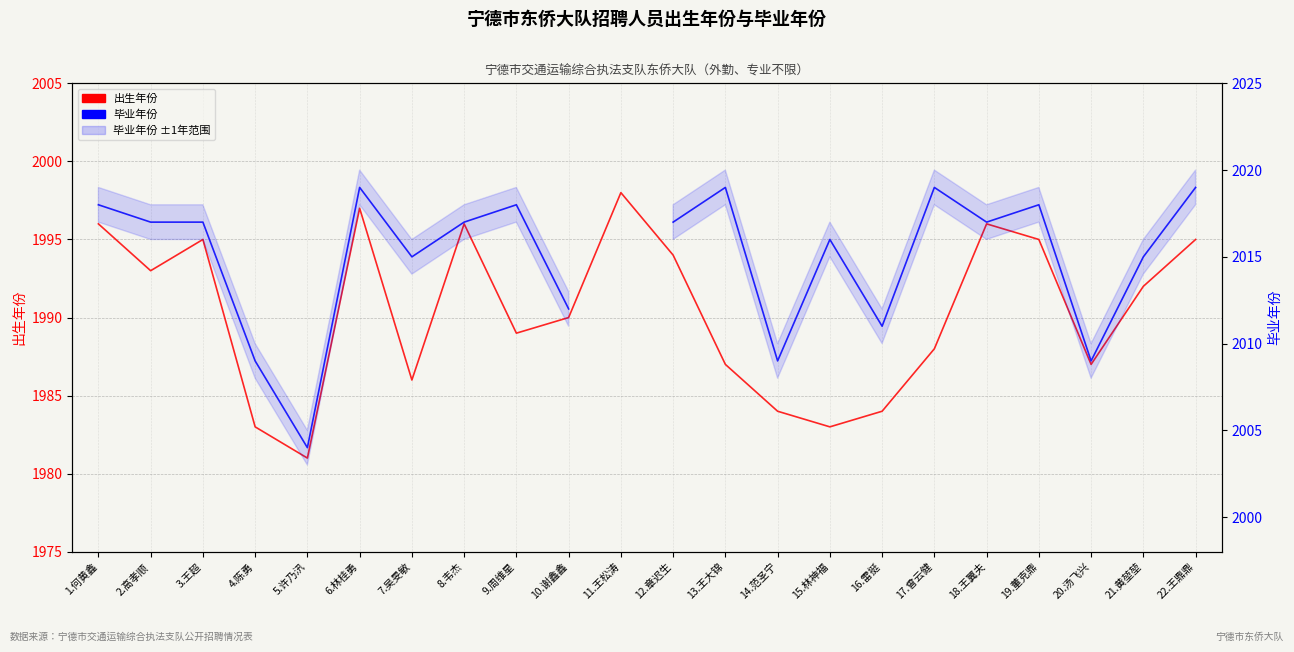

Is the value of 毕业年份 at 22.王鼎鼎 greater than the value of 出生年份 at 4.陈勇?

Yes